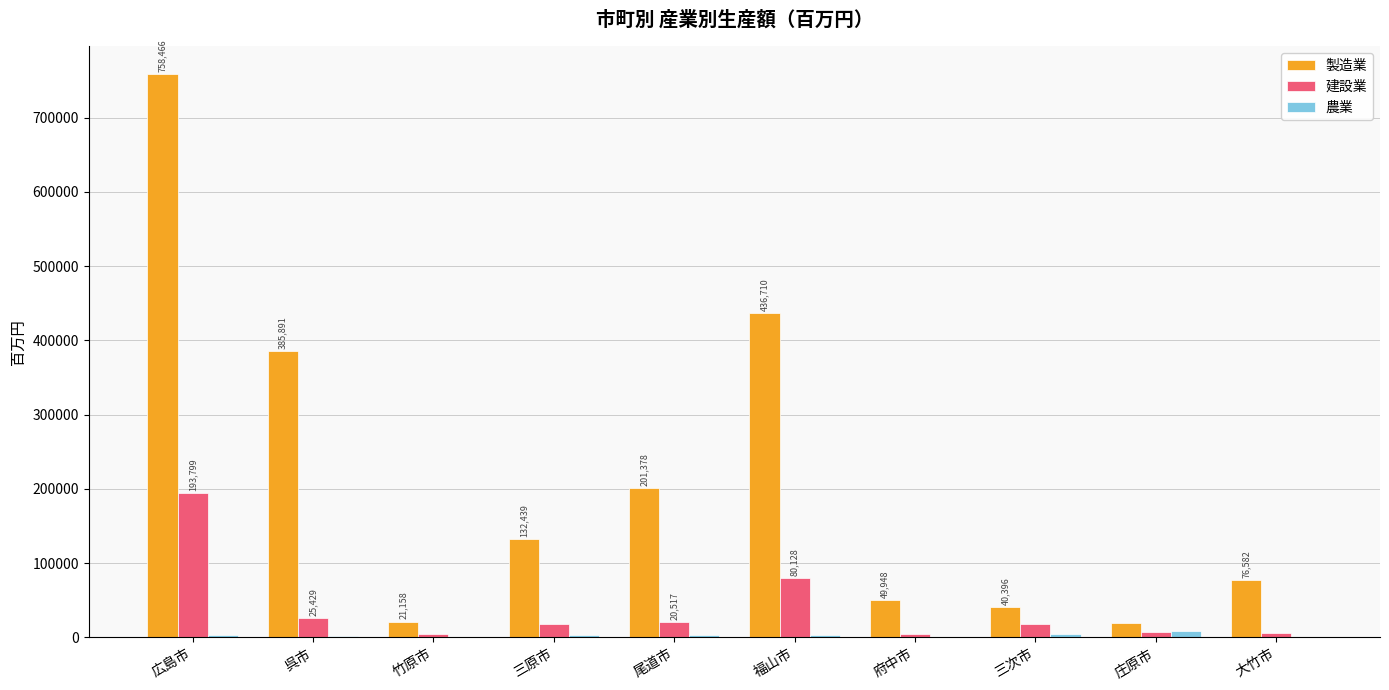

Which series changed the most between 庄原市 and 大竹市?

製造業